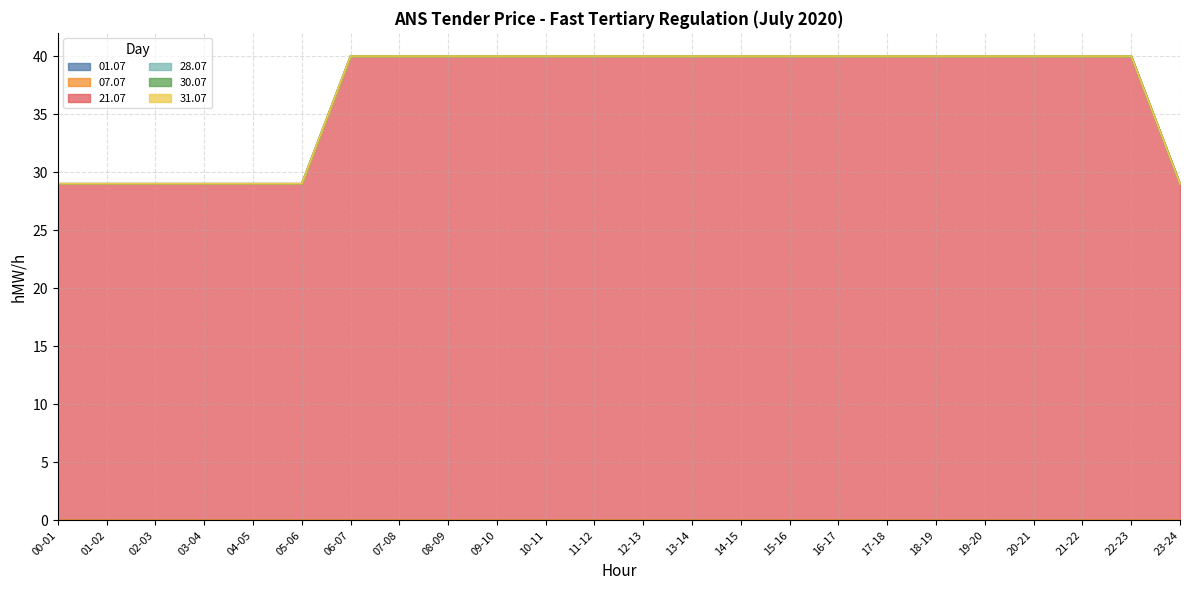

How many lines are shown in the chart?

6